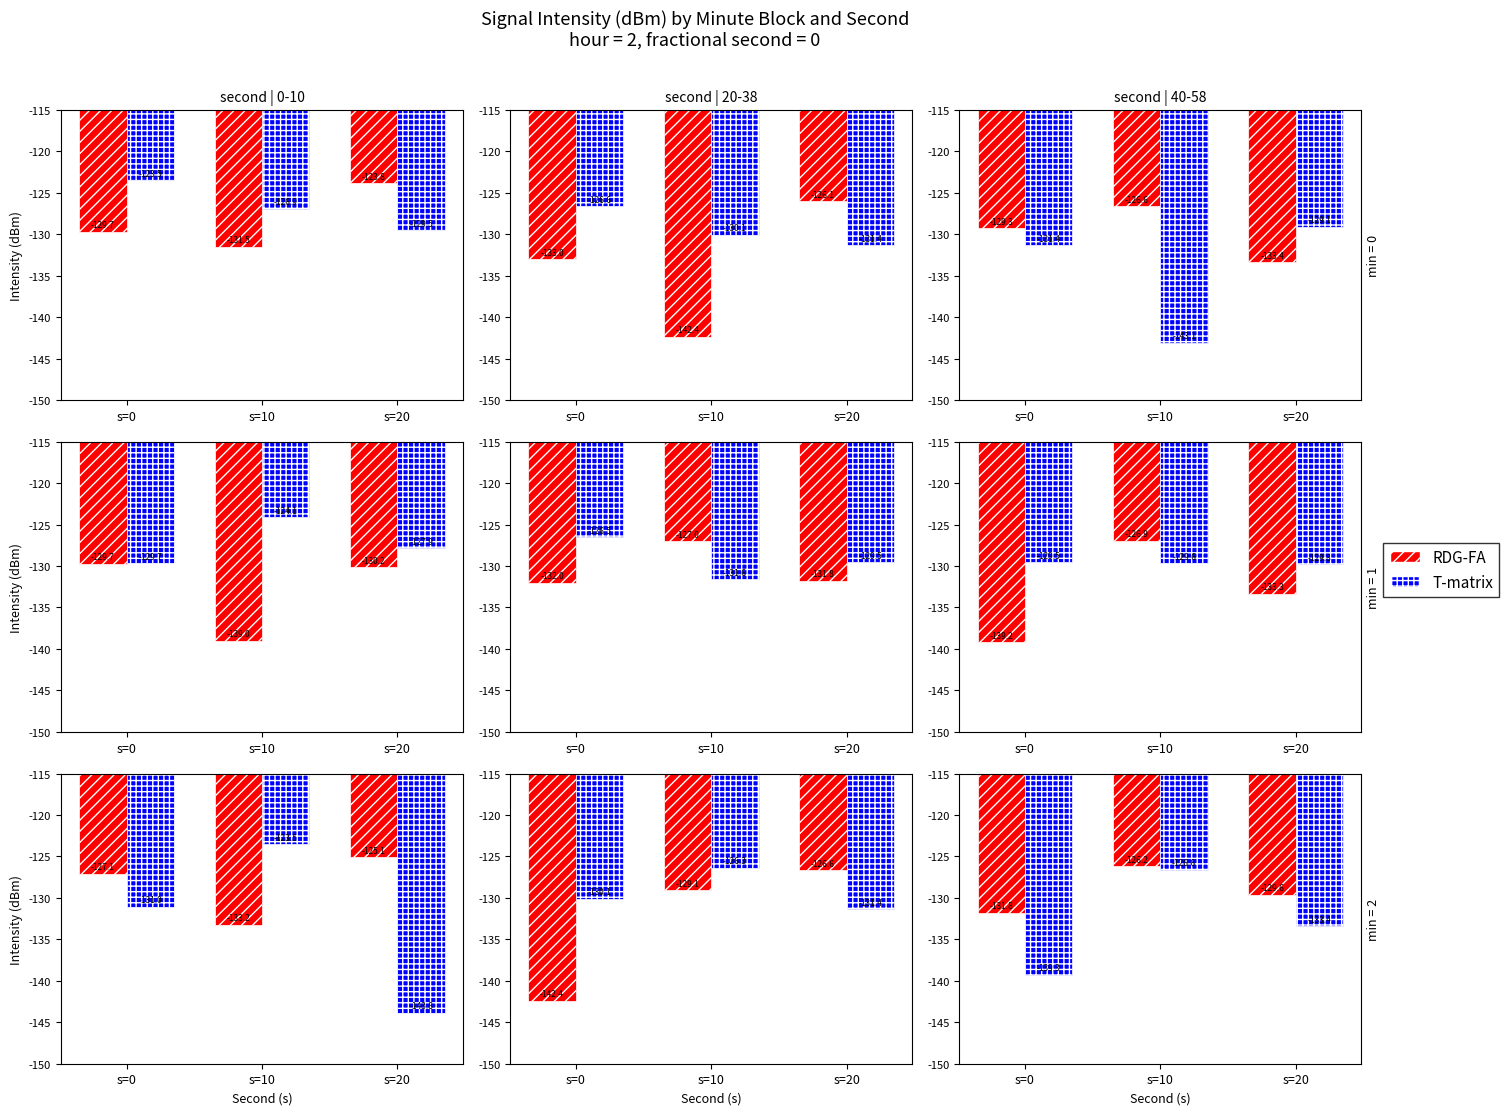

Which has a higher value, s=10 or s=0?

s=10